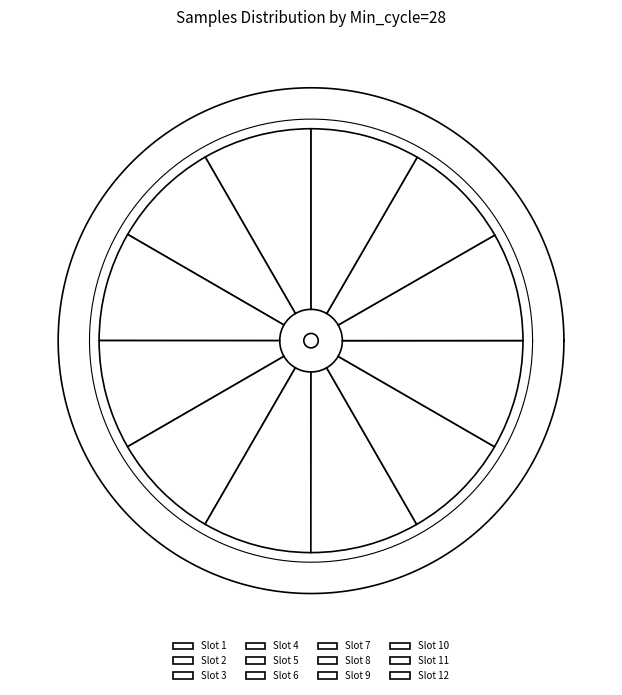

To the nearest percent, what percentage of the pie is 28?

8%